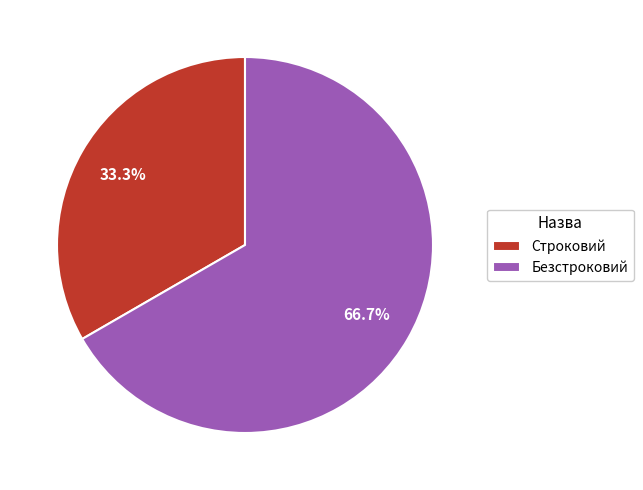

To the nearest percent, what percentage of the pie is Безстроковий?

67%